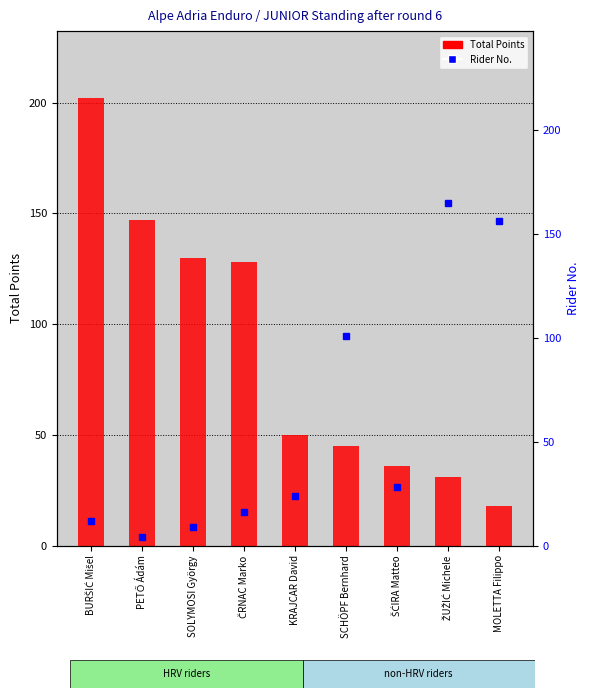

The Rider No. series shows 28 at ŠĆIRA Matteo. True or false?

True